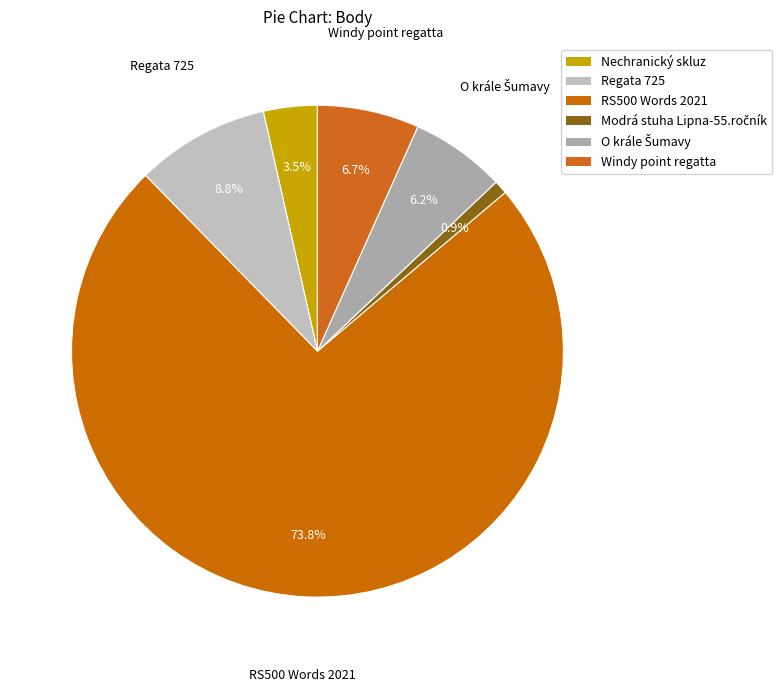

How many segments does this pie chart have?

6